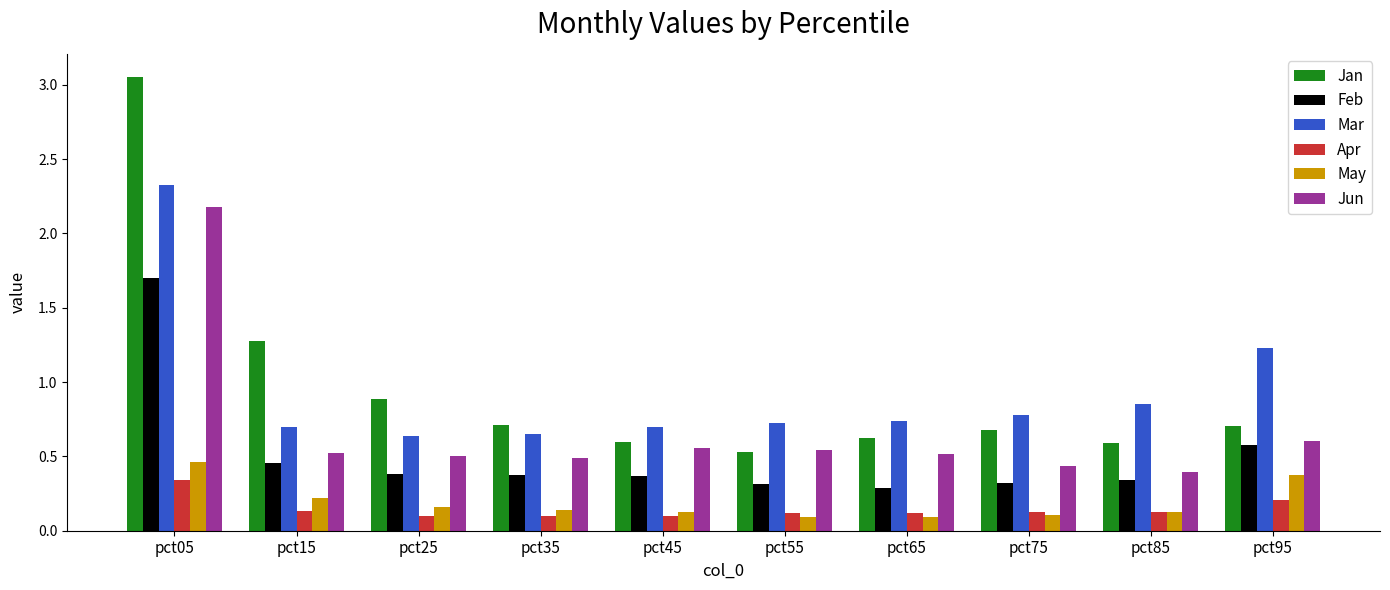

Where is Jan nearest to the value 1?

pct25